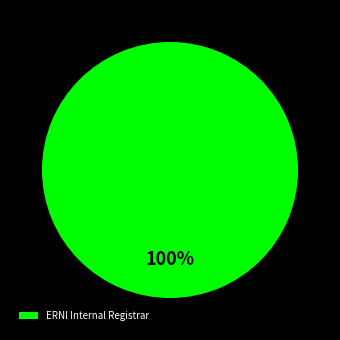

Rank the categories by value from highest to lowest.

ERNI Internal Registrar